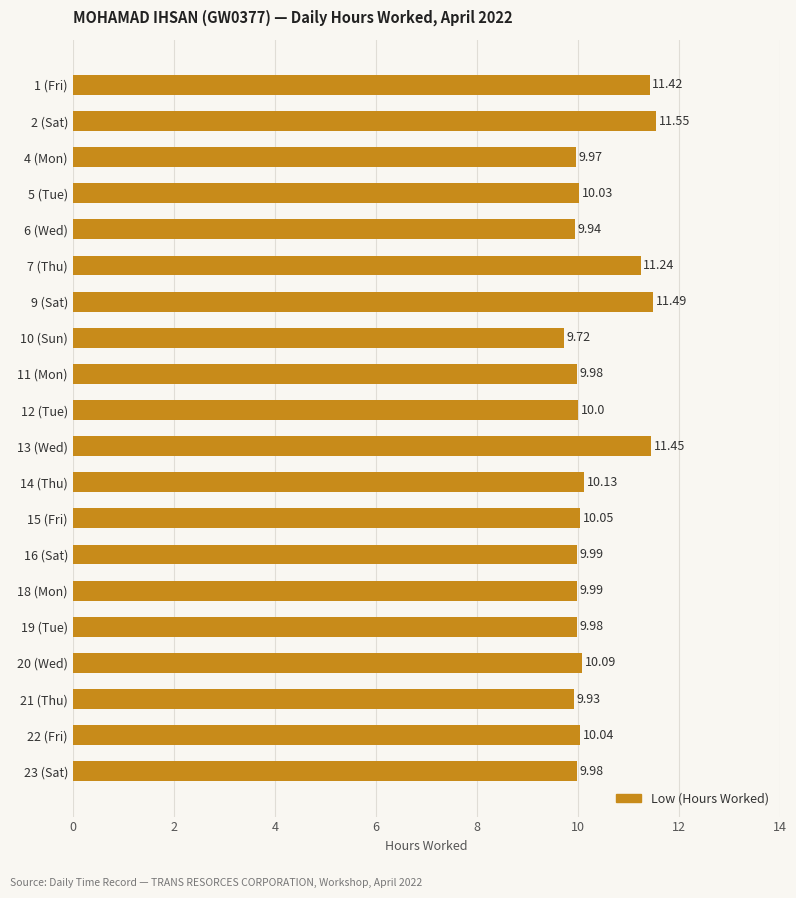

At which category does the chart reach its peak across all series?

2 (Sat)